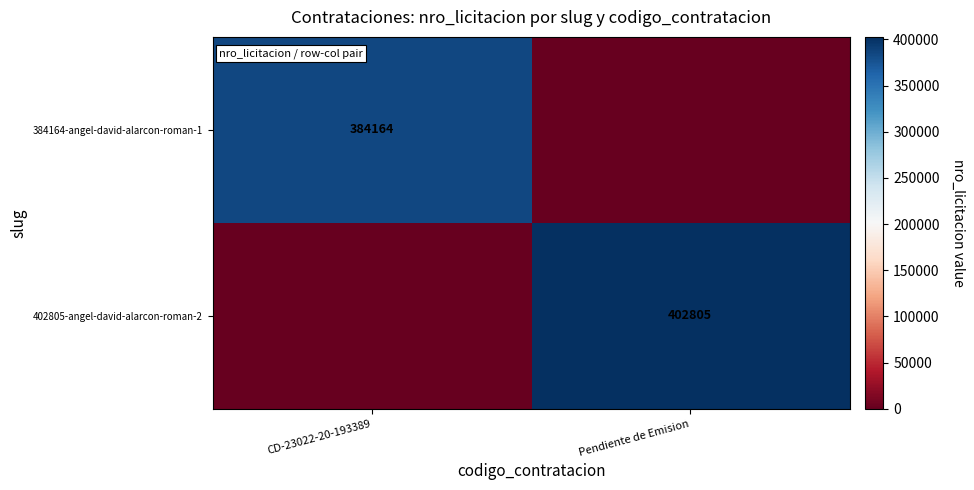

What is the greatest value displayed?

402805